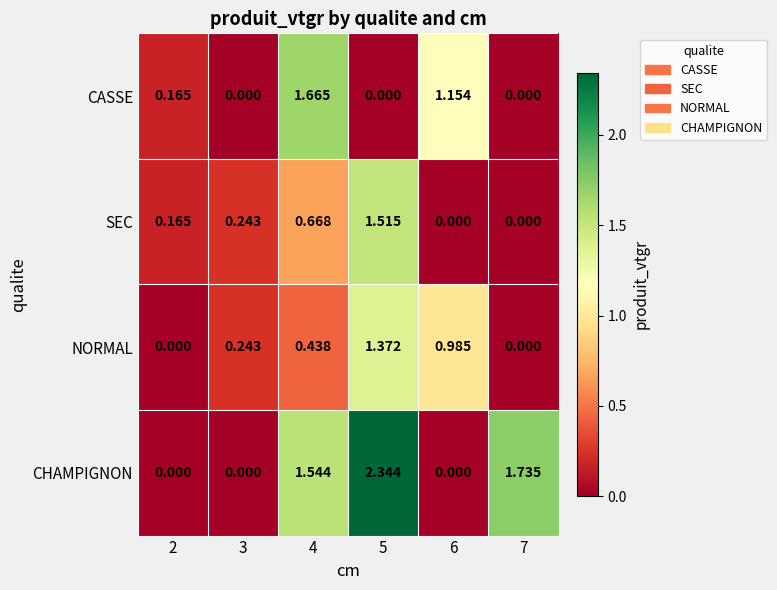

Between 4 and 7, which series saw the biggest shift?

CASSE